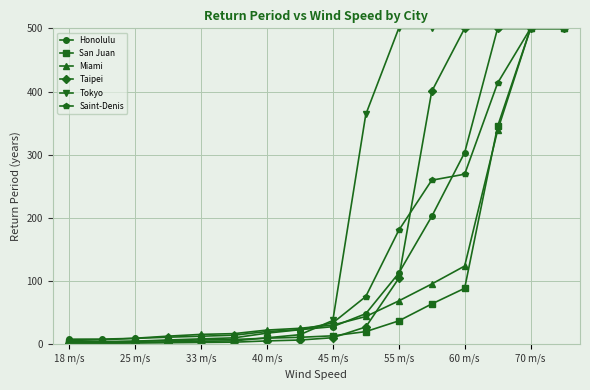

How many series are shown in this chart?

6